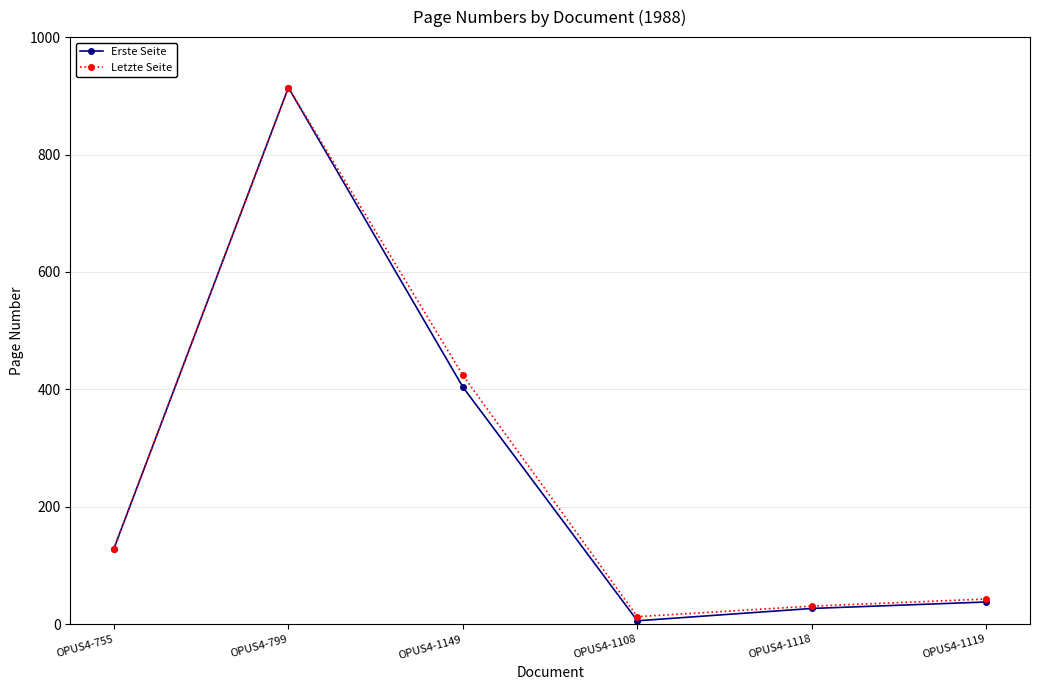

In Erste Seite, how many points are lower than both neighbors (excluding endpoints)?

1